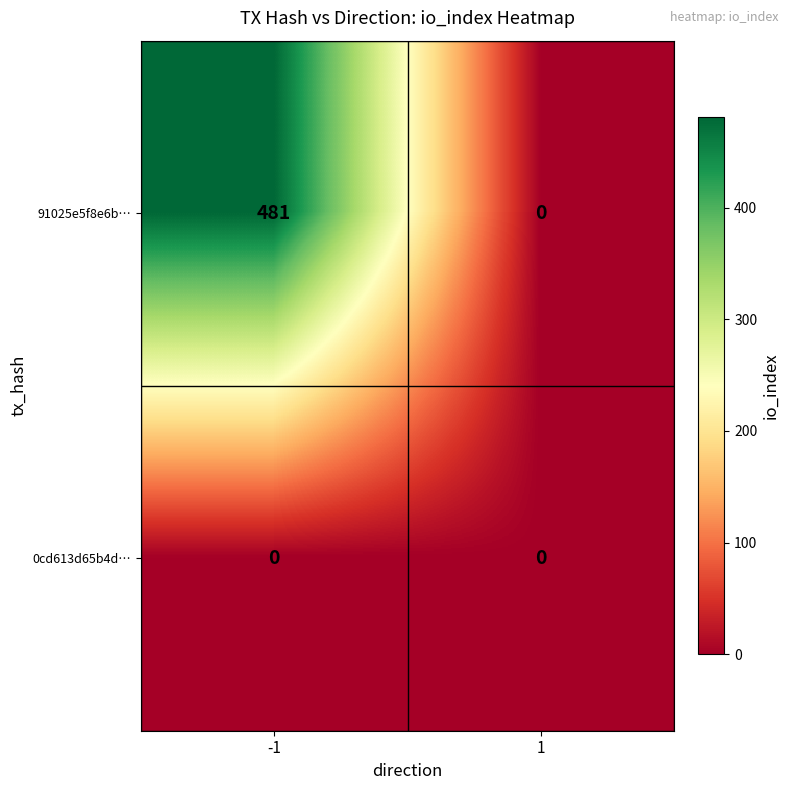

Reading right to left, extract all data points from this chart.

91025e5f8e6b…: 1=0	-1=481
0cd613d65b4d…: 1=0	-1=0